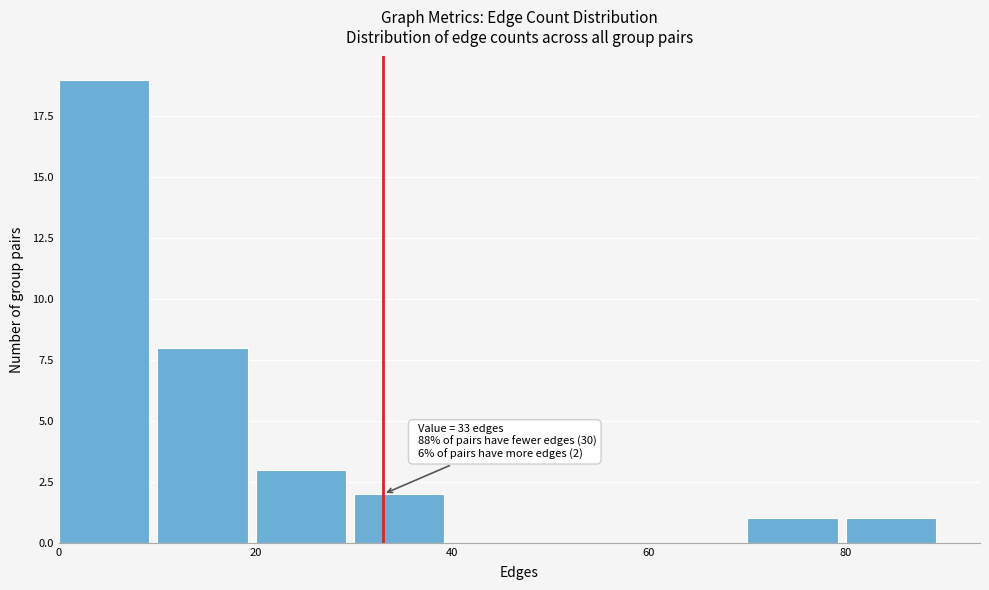

Over which range of the x-axis is the bar tallest?

0 to 10